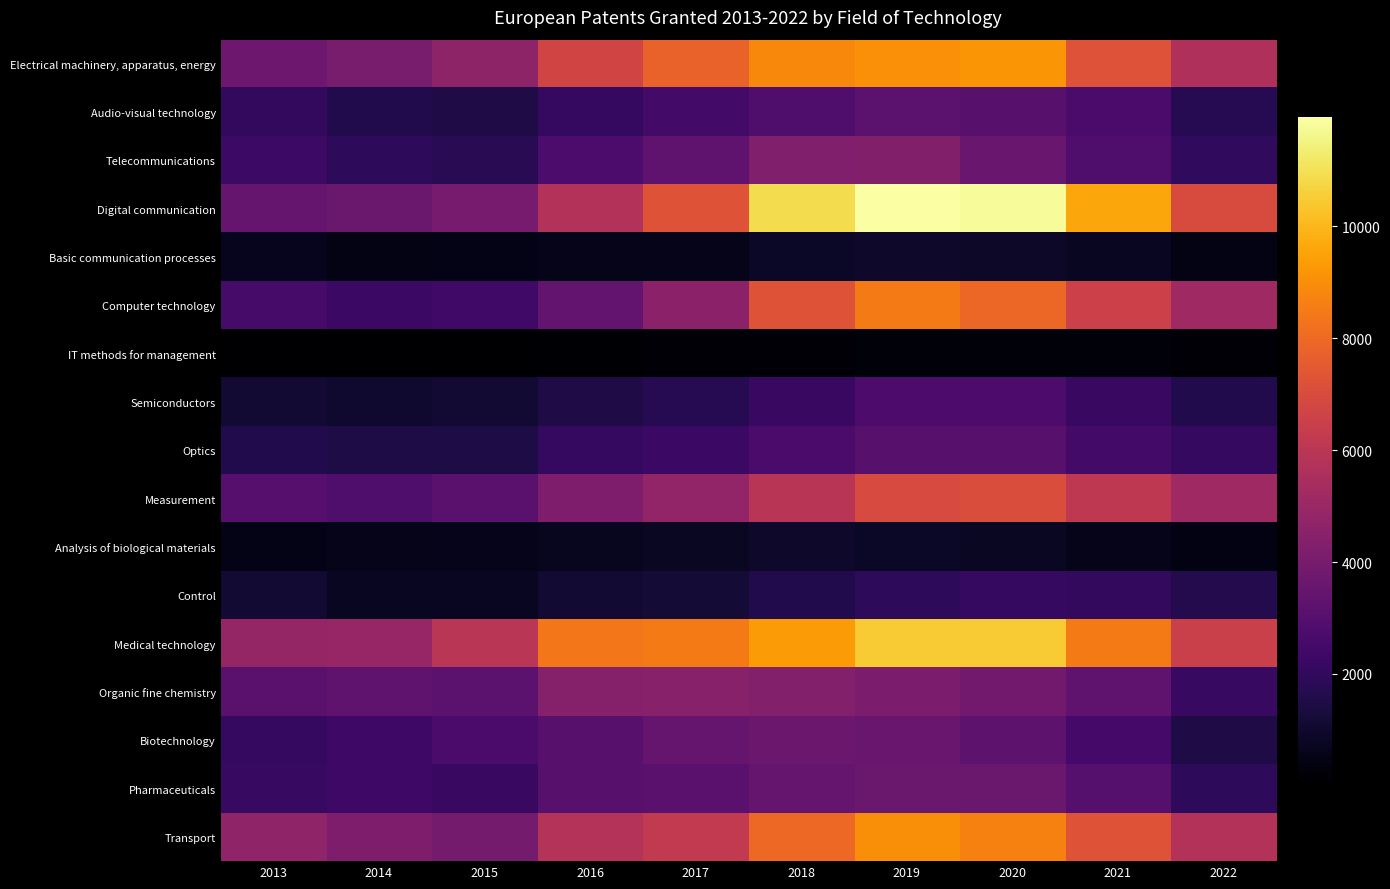

What is the minimum value shown in the chart?

38